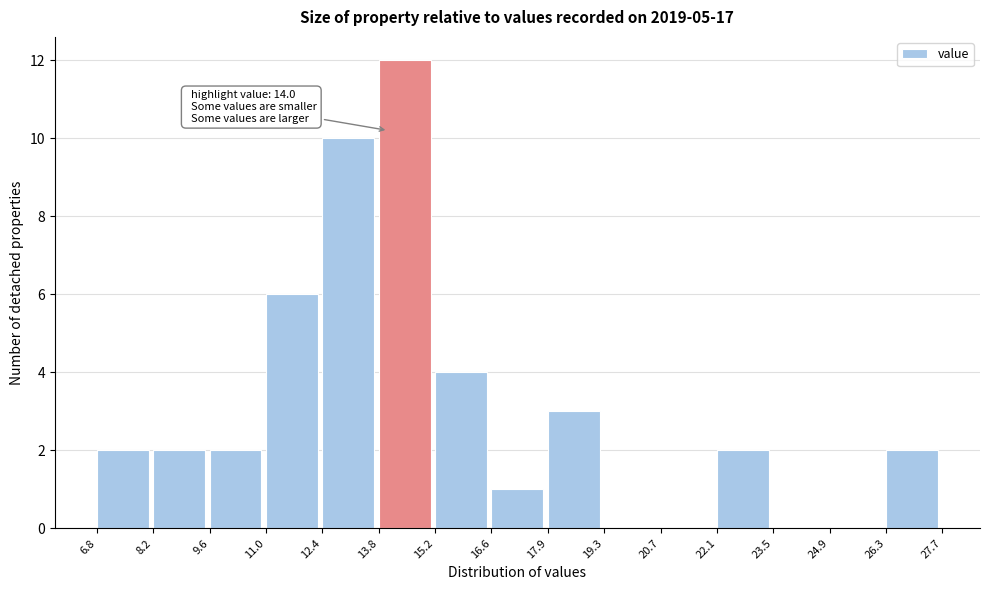

Which range on the x-axis has the tallest bar?

13.8 to 15.2